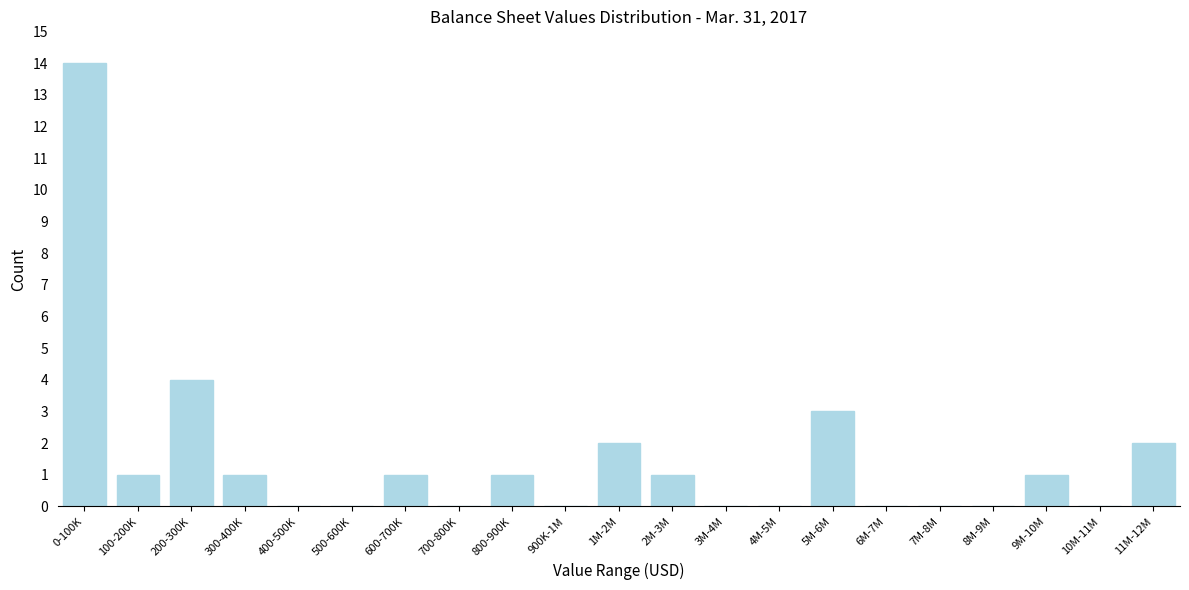

Reading left to right, transcribe all the data shown in this chart.

0-100K=14	100-200K=1	200-300K=4	300-400K=1	400-500K=0	500-600K=0	600-700K=1	700-800K=0	800-900K=1	900K-1M=0	1M-2M=2	2M-3M=1	3M-4M=0	4M-5M=0	5M-6M=3	6M-7M=0	7M-8M=0	8M-9M=0	9M-10M=1	10M-11M=0	11M-12M=2